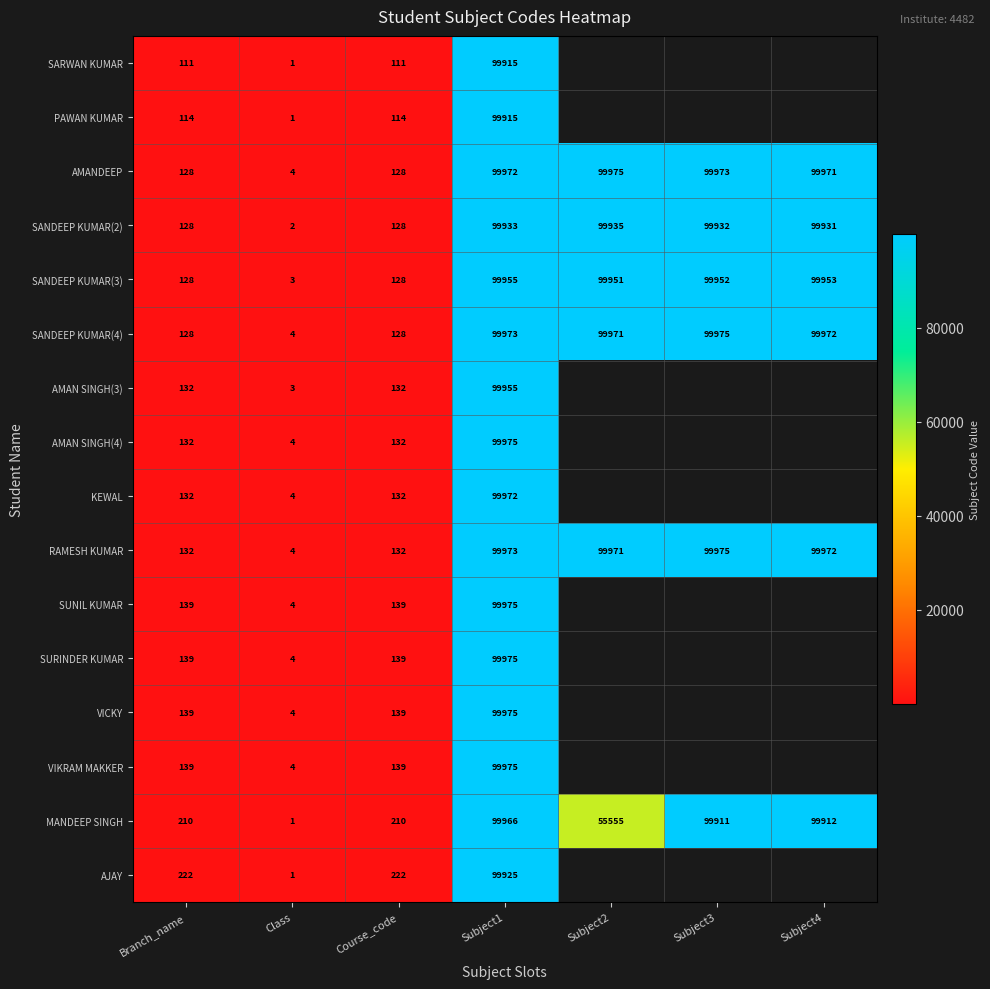

Which category has the highest value across all series?

Subject2